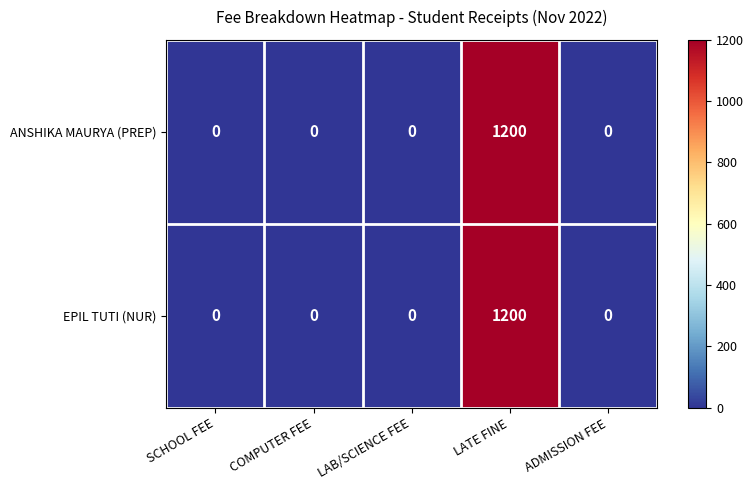

Which category has the highest value across all series?

LATE FINE